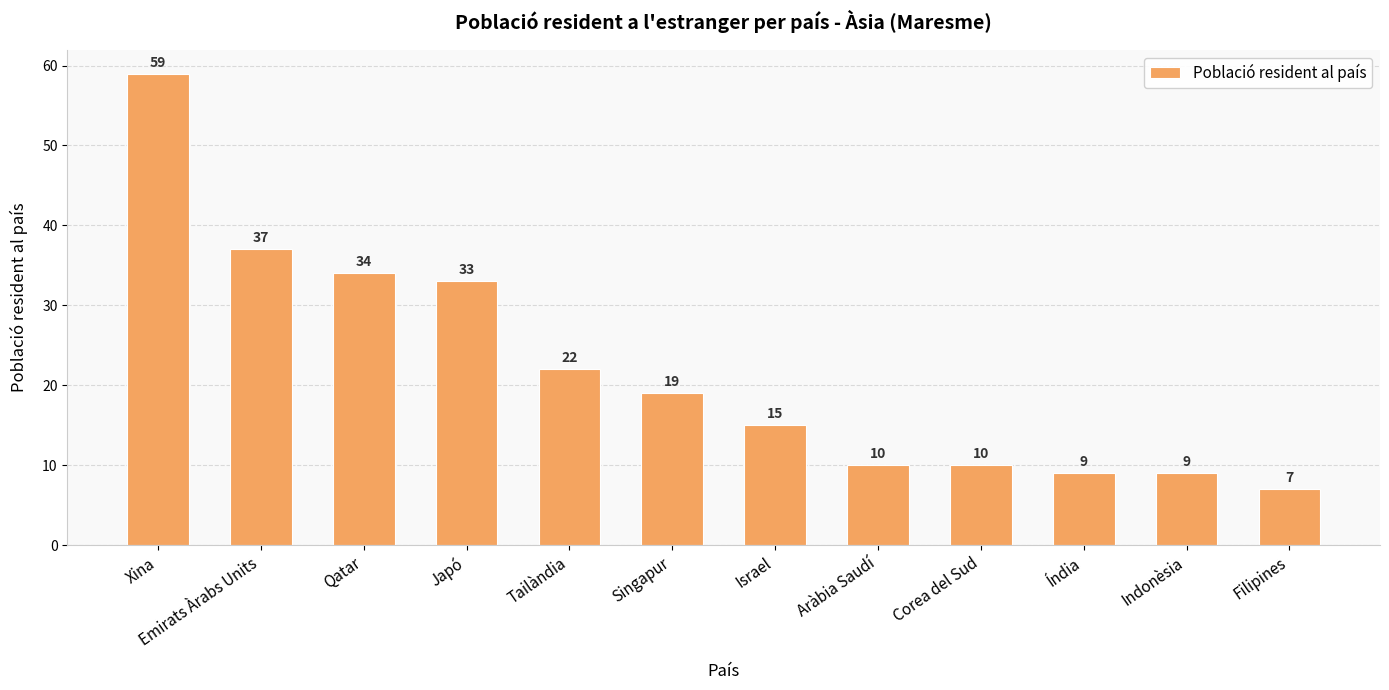

What position from the left is Tailàndia?

5